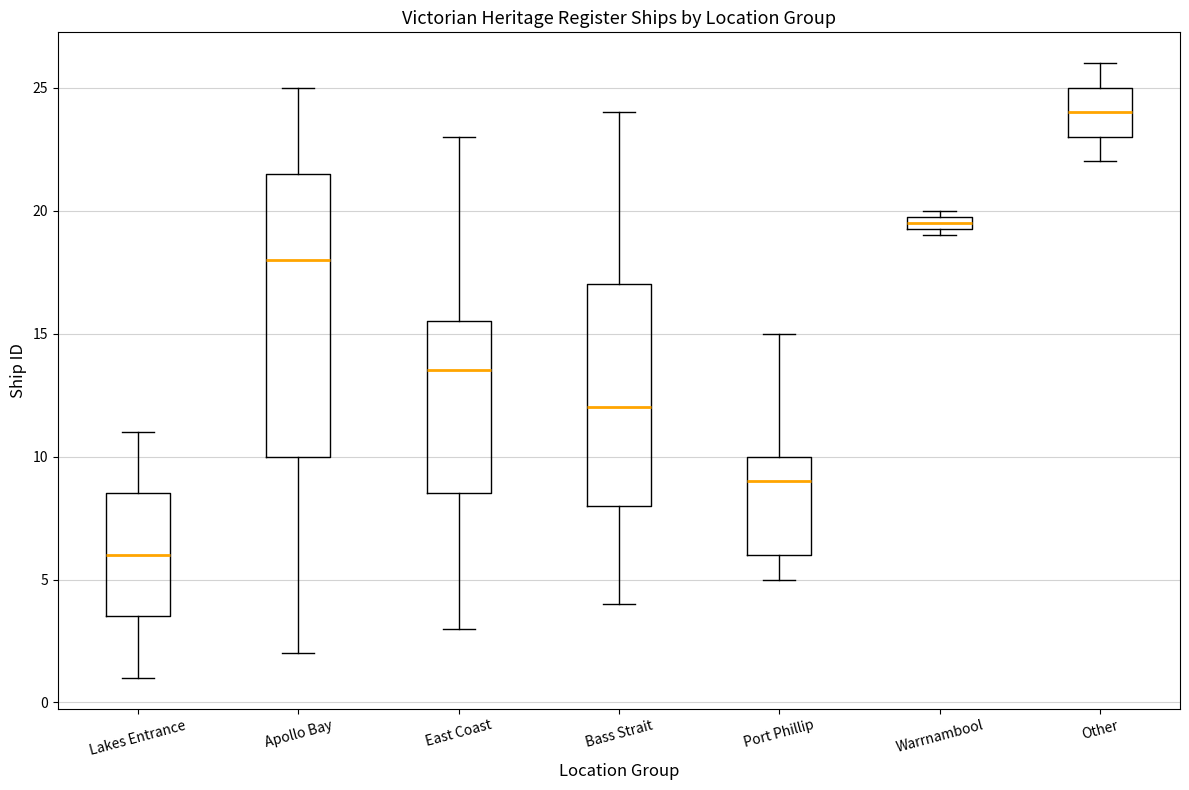

Which box has the lowest median line?

Lakes Entrance